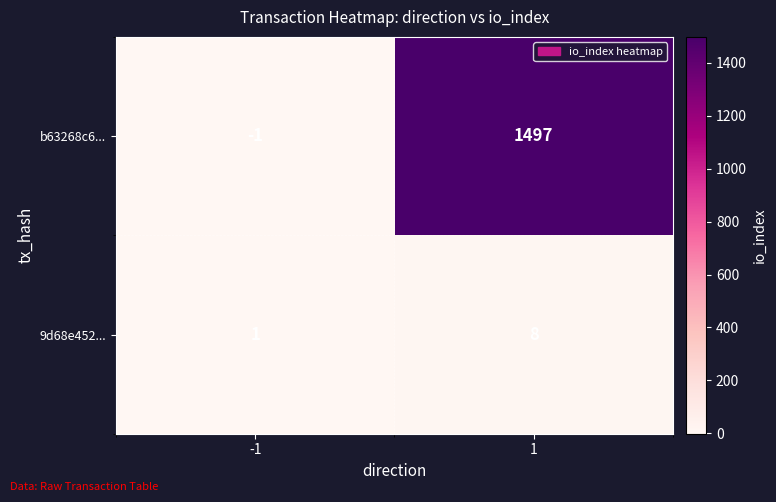

The value of b63268c6... at 1 is 348. True or false?

False